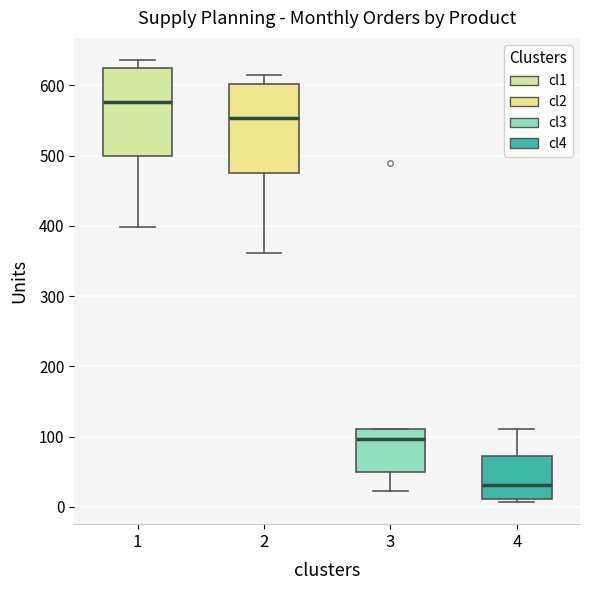

Reading left to right, read every box against the y-axis: the position of its median line, the range the box covers, and the ends of its whiskers. The values are not printed on the chart, so give them approximately, as read against the axis.

1: median 580, box 500 to 620, whiskers 400 to 640
2: median 550, box 480 to 600, whiskers 360 to 610
3: median 100, box 50 to 110, whiskers 20 to 110
4: median 30, box 10 to 70, whiskers 10 (just below the box's lower edge) to 110